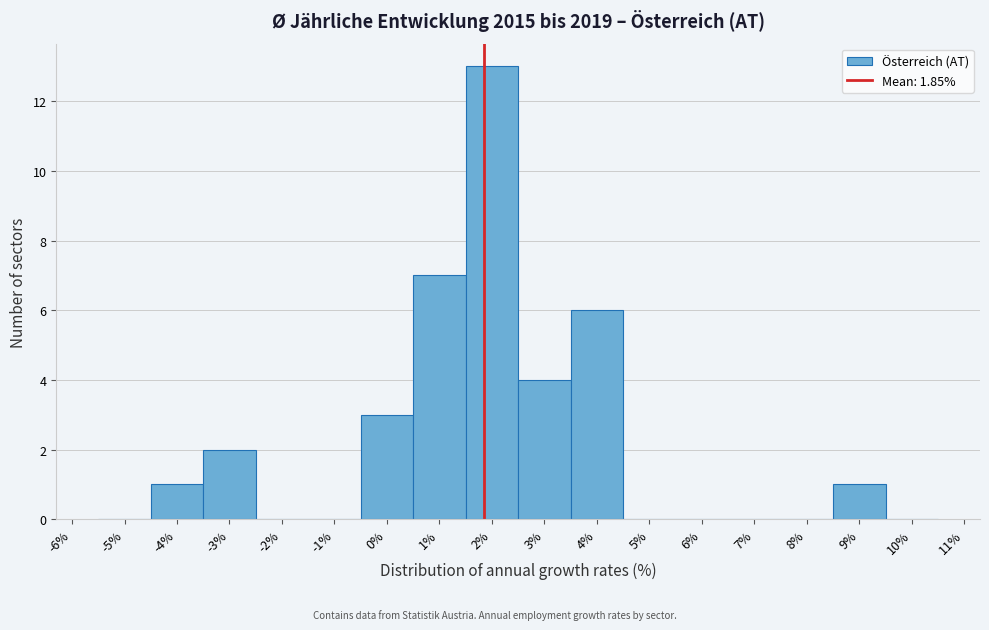

Over which range of the x-axis is the bar tallest?

1.5 to 2.5